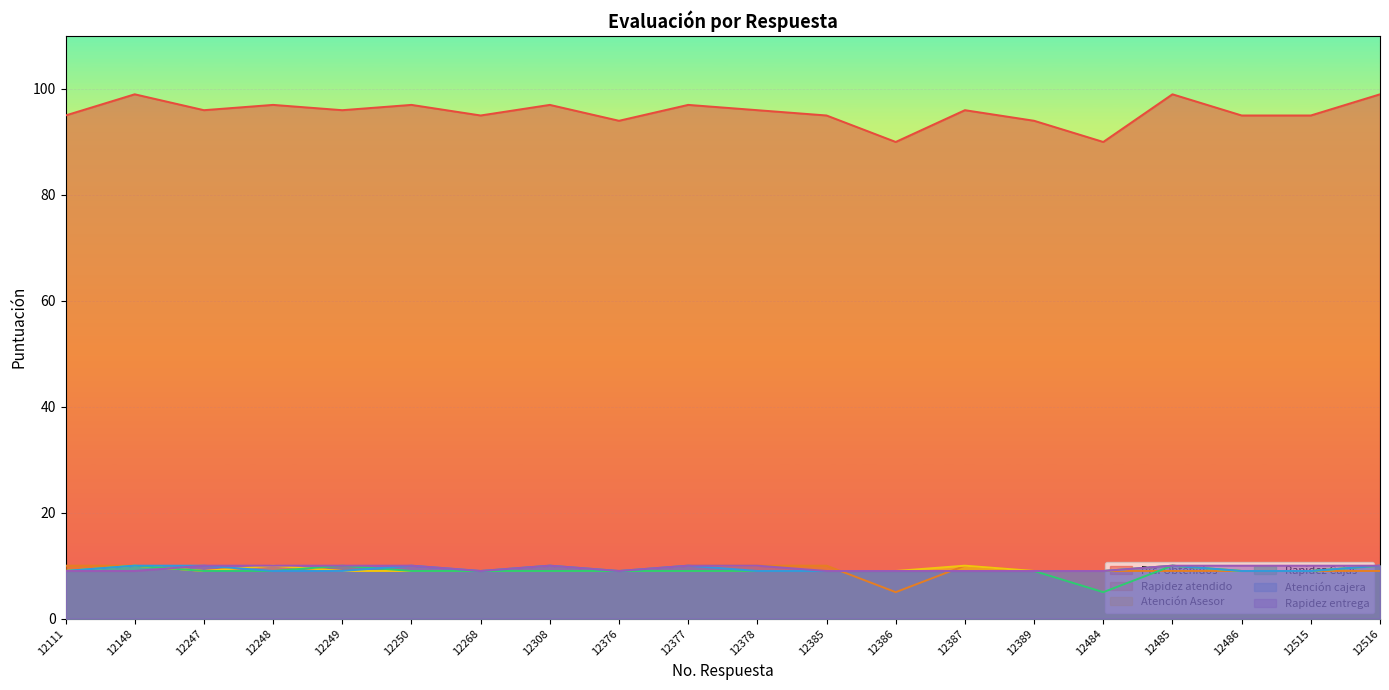

Which series changed the most between 12249 and 12308?

Pts. Obtenidos